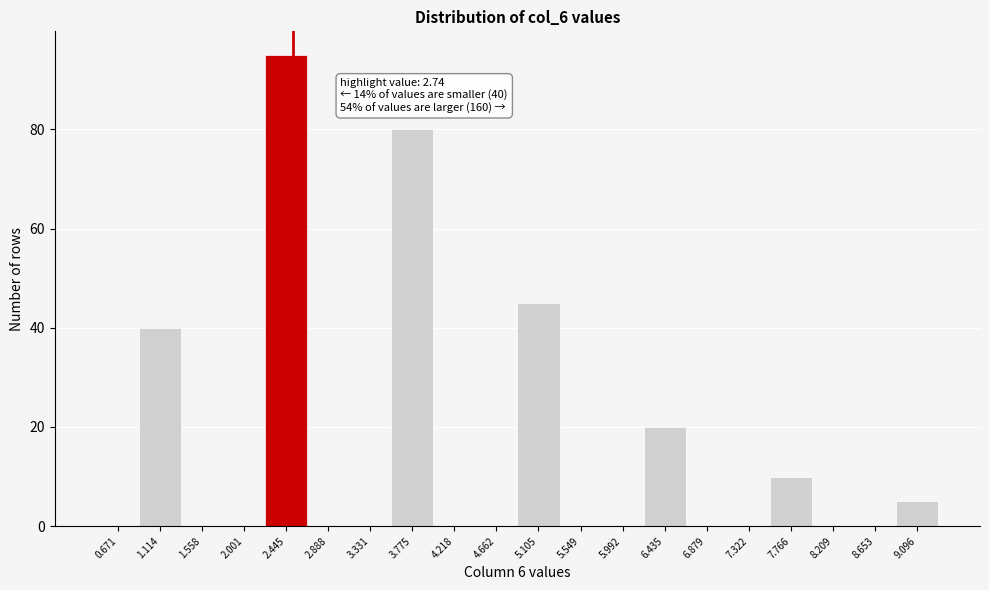

Reading left to right, list all the values displayed in this chart.

0.671=0	1.114=40	1.558=0	2.001=0	2.445=95	2.888=0	3.331=0	3.775=80	4.218=0	4.662=0	5.105=45	5.549=0	5.992=0	6.435=20	6.879=0	7.322=0	7.766=10	8.209=0	8.653=0	9.096=5